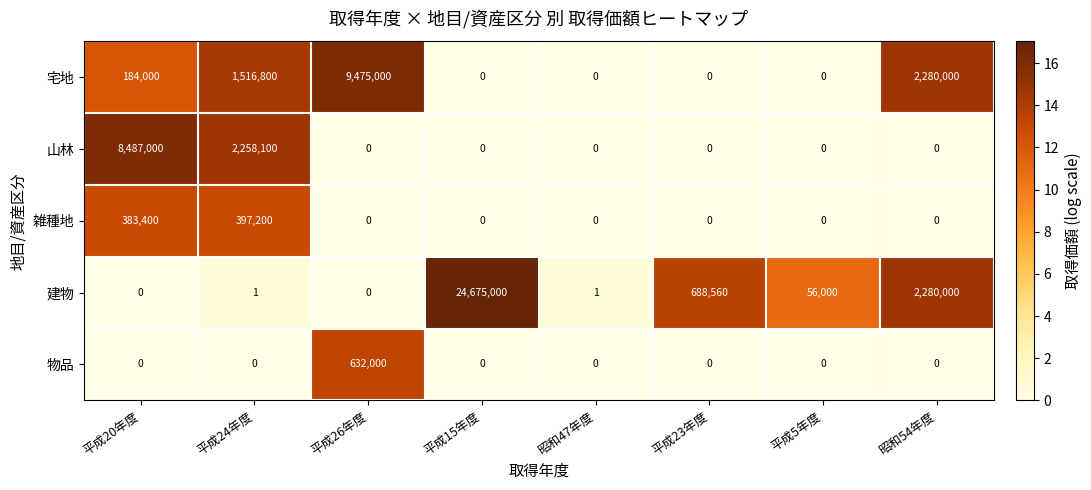

How many values in 建物 are above zero?

6